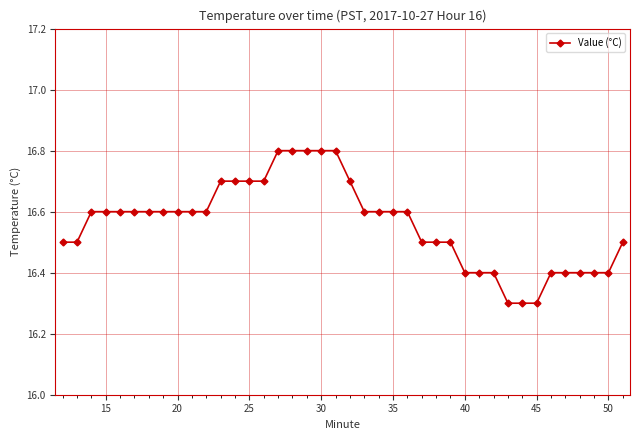

Reading left to right, extract all data points from this chart.

16.5	16.5	16.6	16.6	16.6	16.6	16.6	16.6	16.6	16.6	16.6	16.7	16.7	16.7	16.7	16.8	16.8	16.8	16.8	16.8	16.7	16.6	16.6	16.6	16.6	16.5	16.5	16.5	16.4	16.4	16.4	16.3	16.3	16.3	16.4	16.4	16.4	16.4	16.4	16.5